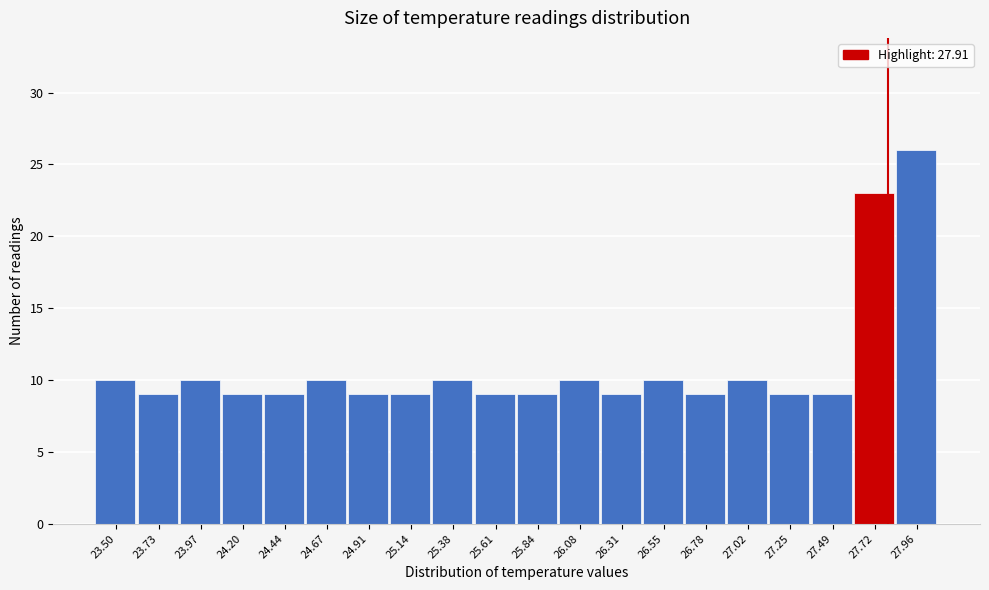

Reading left to right, list all the values displayed in this chart.

10	9	10	9	9	10	9	9	10	9	9	10	9	10	9	10	9	9	23	26